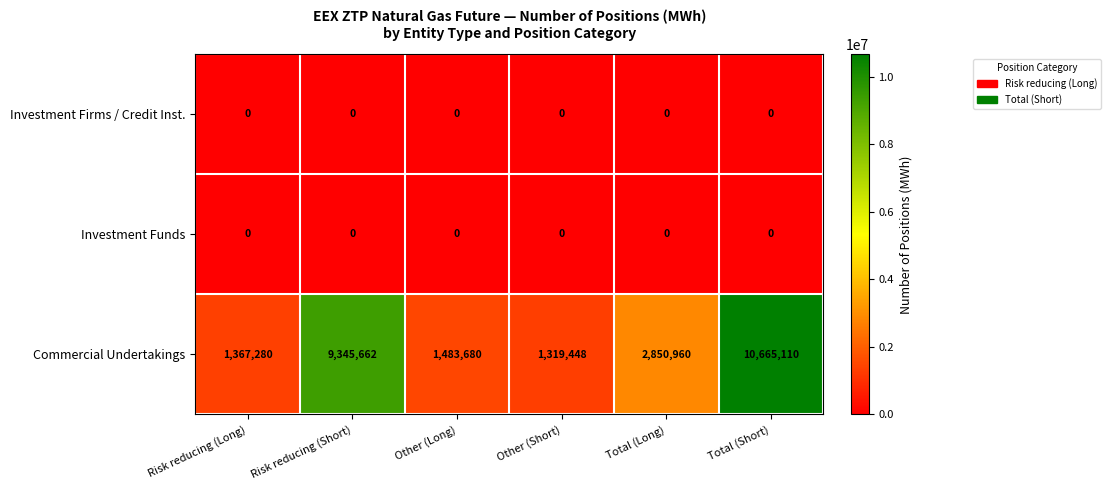

What is the total value across all series at Risk reducing (Short)?

9345662